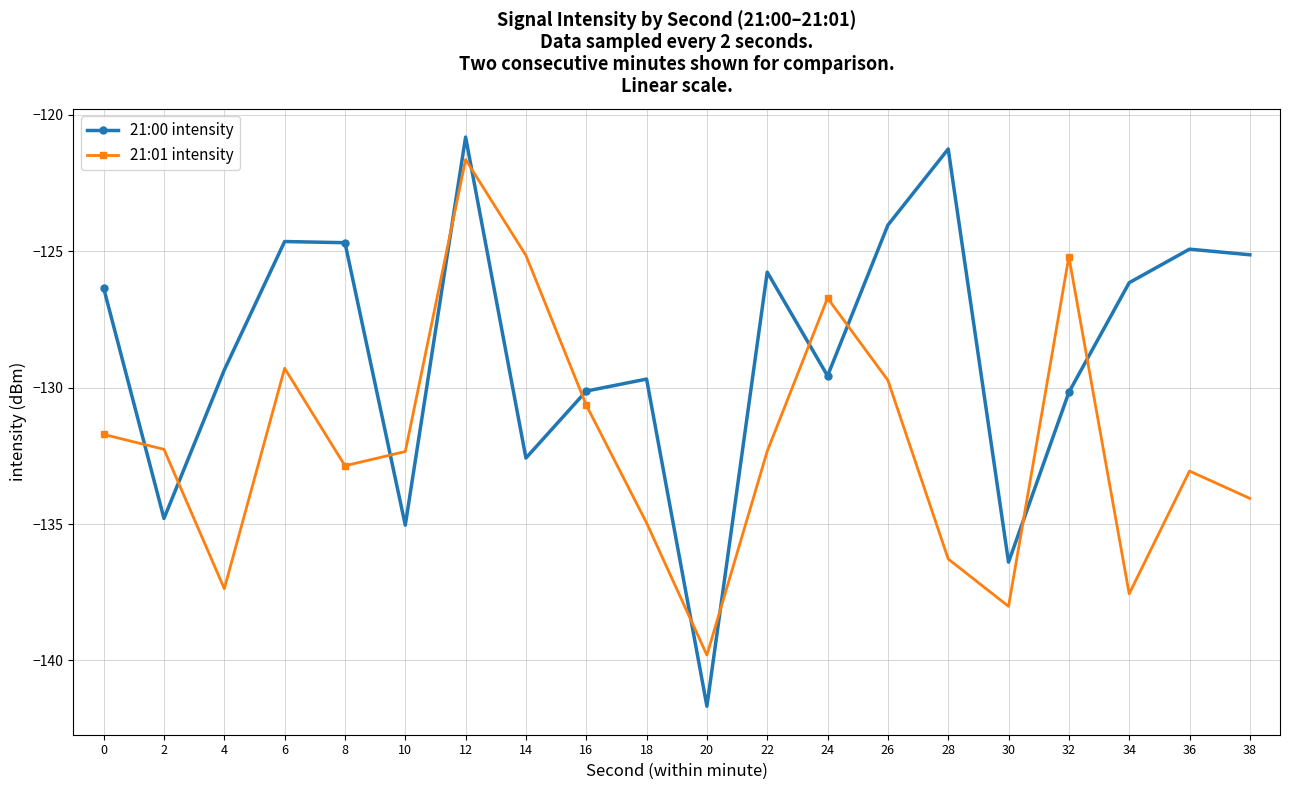

Does the chart have visible grid lines?

Yes